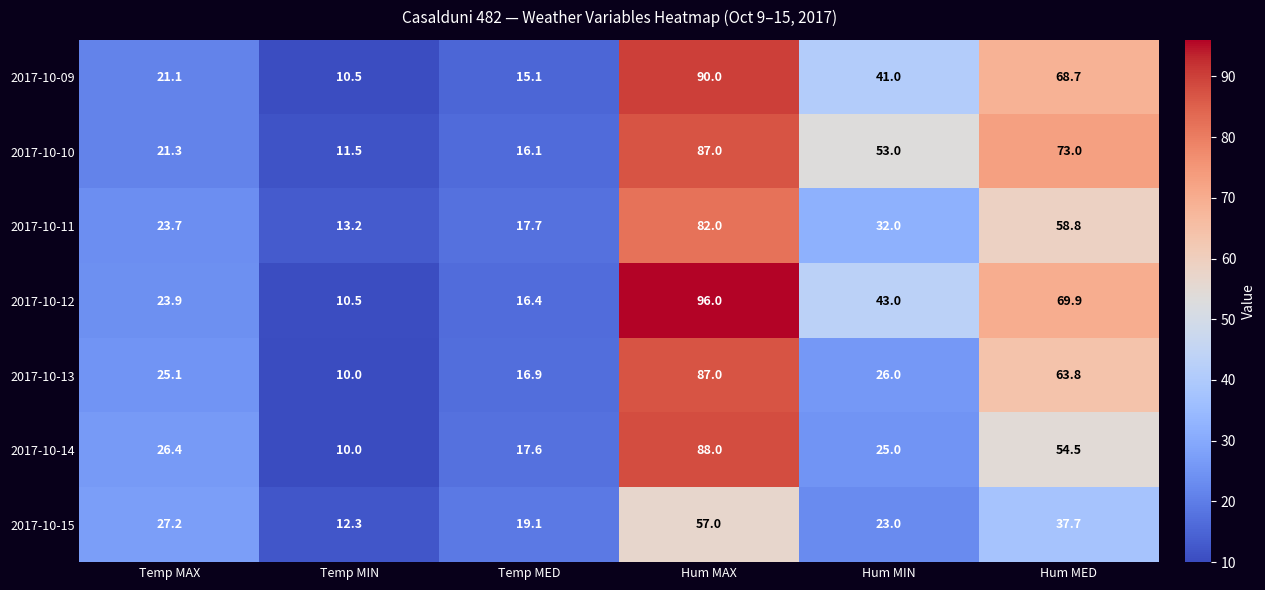

What is the average value of the 2017-10-14 series?

36.9